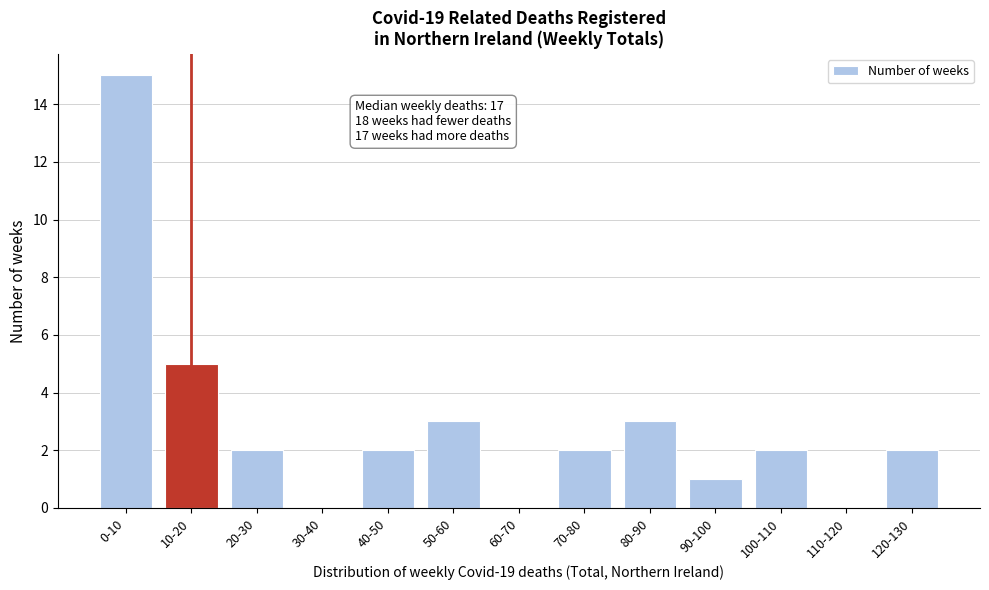

Reading left to right, what are all the values shown in this chart?

0-10=15	10-20=5	20-30=2	30-40=0	40-50=2	50-60=3	60-70=0	70-80=2	80-90=3	90-100=1	100-110=2	110-120=0	120-130=2